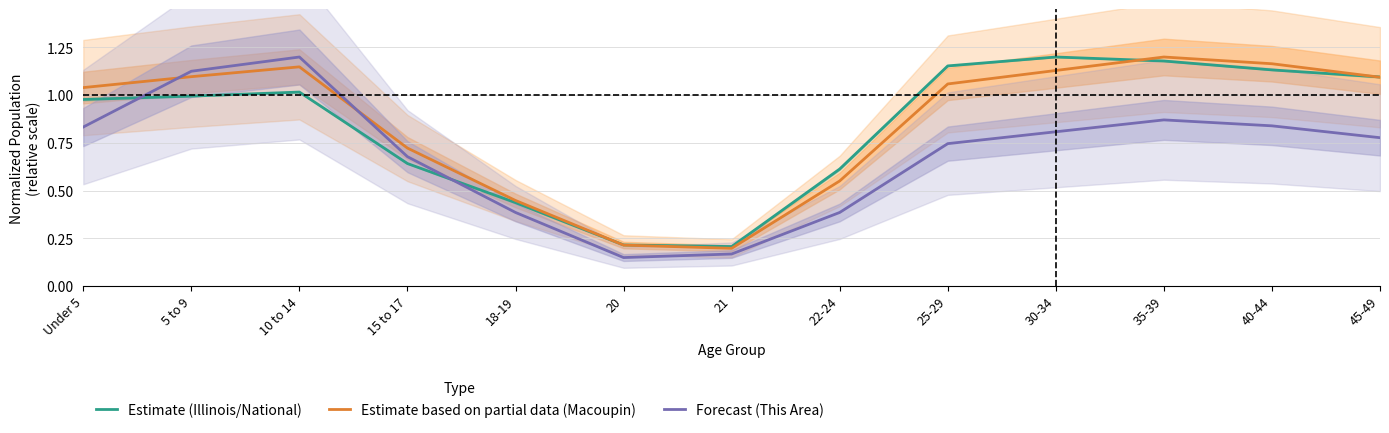

At how many categories does at least one series exceed 0?

13